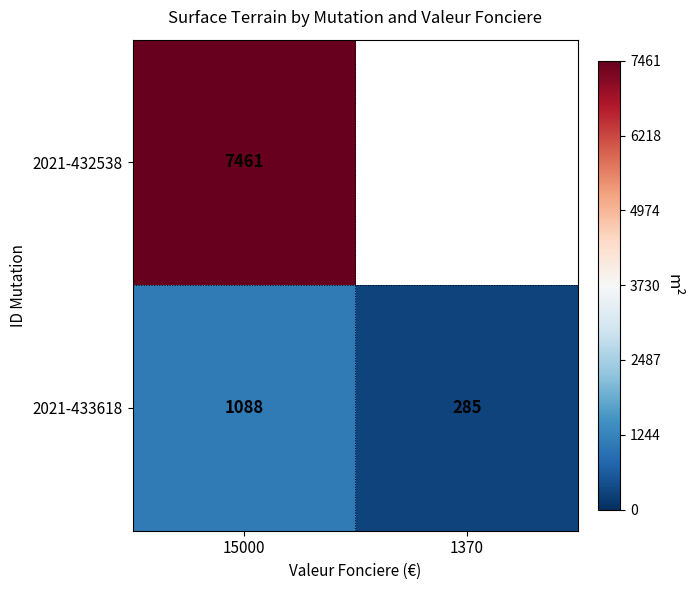

At which label does 2021-433618 reach its minimum?

1370